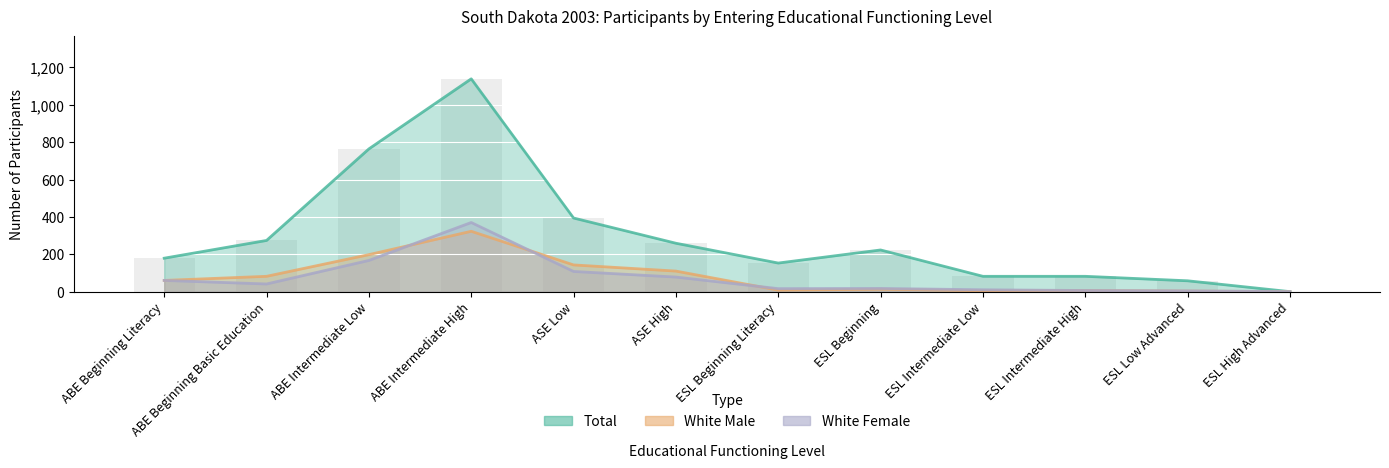

How many bars are there in total?

36